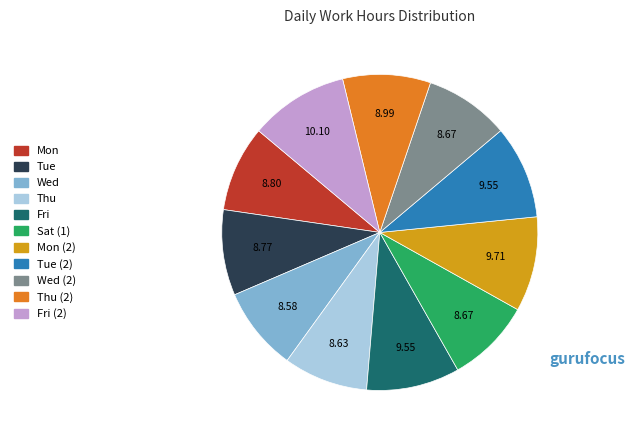

How many segments does this pie chart have?

11